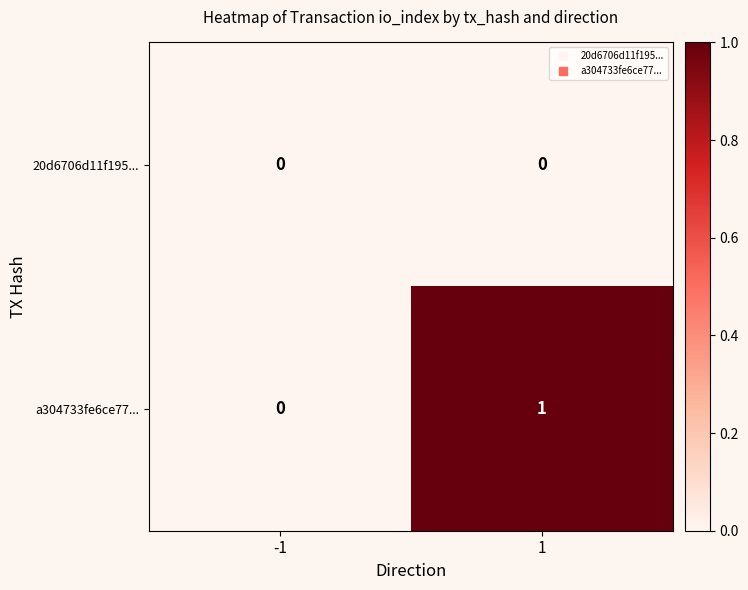

Reading left to right, list all the values displayed in this chart.

20d6706d11f195...: 0	0
a304733fe6ce77...: 0	1